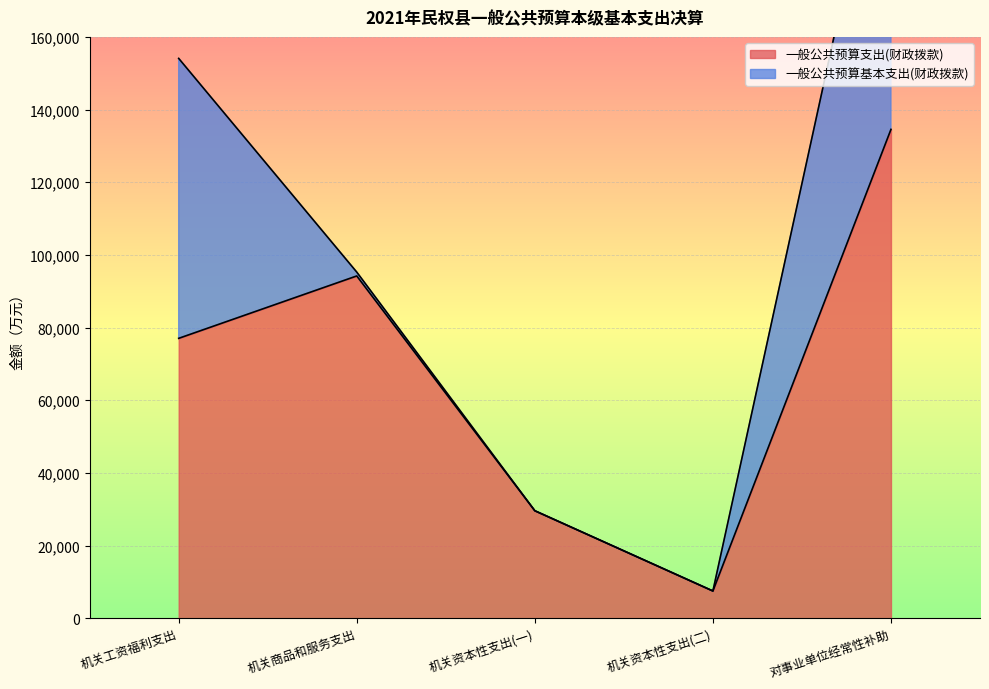

Where is the data nearest to the value 71026?

机关工资福利支出